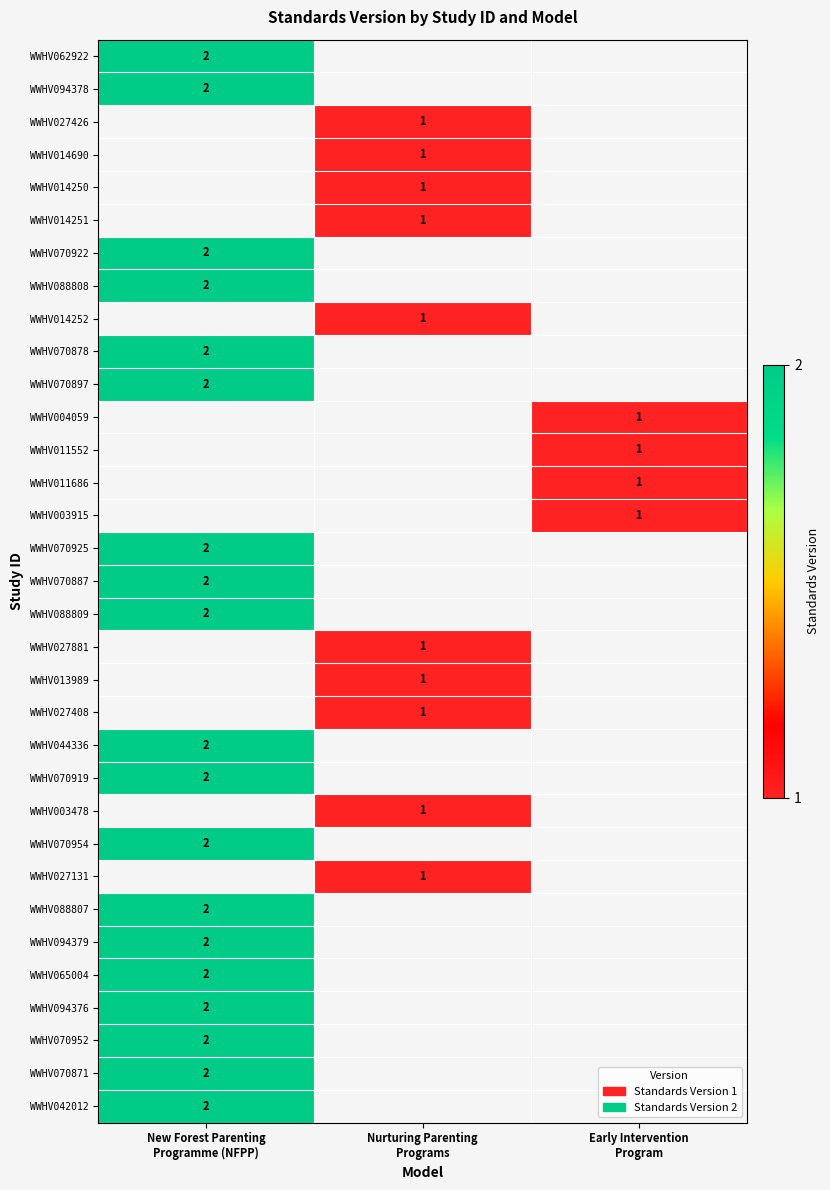

What is the greatest value displayed?

2.0